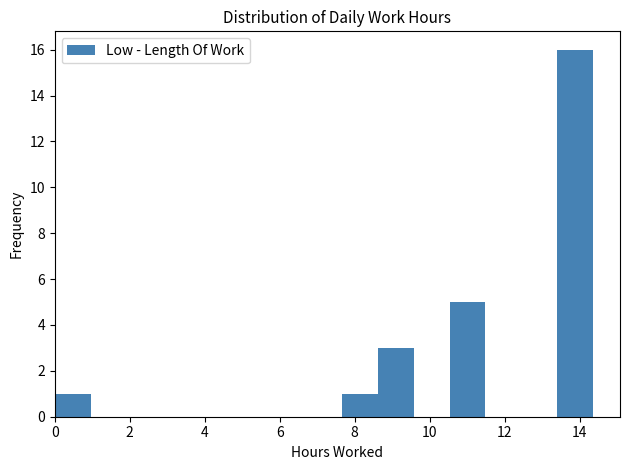

Reading left to right, list every bar in this chart as the range it spans on the x-axis followed by its height. Neither the bar edges nor the heights are printed on the chart, so give them approximately, as read against the axes.

0.0 to 1.0: 1
1.0 to 2.0: 0
2.0 to 2.8: 0
2.8 to 3.8: 0
3.8 to 4.8: 0
4.8 to 5.8: 0
5.8 to 6.8: 0
6.8 to 7.6: 0
7.6 to 8.6: 1
8.6 to 9.6: 3
9.6 to 10.6: 0
10.6 to 11.4: 5
11.4 to 12.4: 0
12.4 to 13.4: 0
13.4 to 14.4: 16